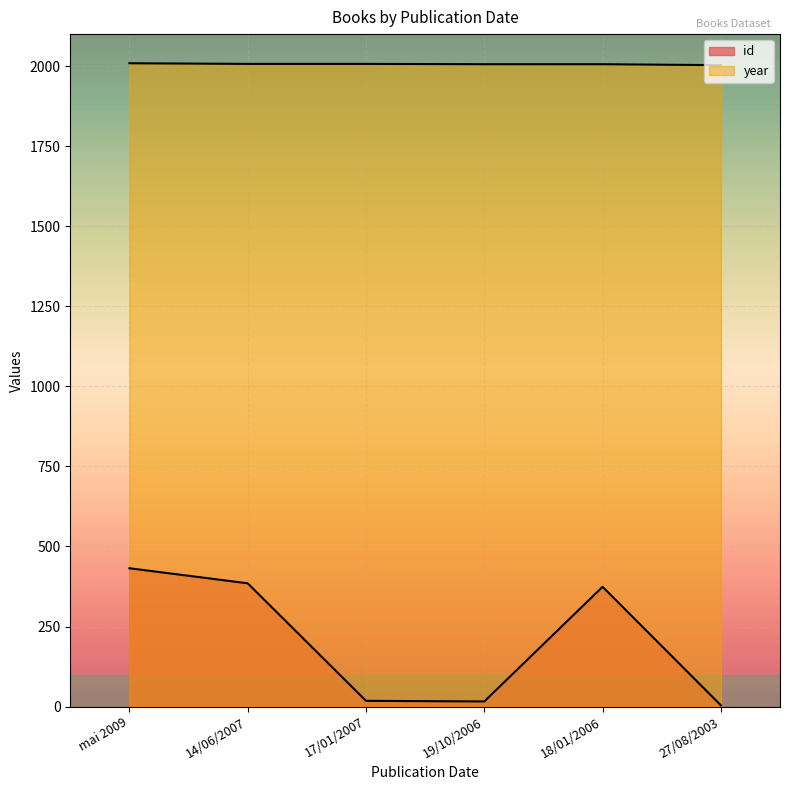

Does the chart display data point markers on the line(s)?

No